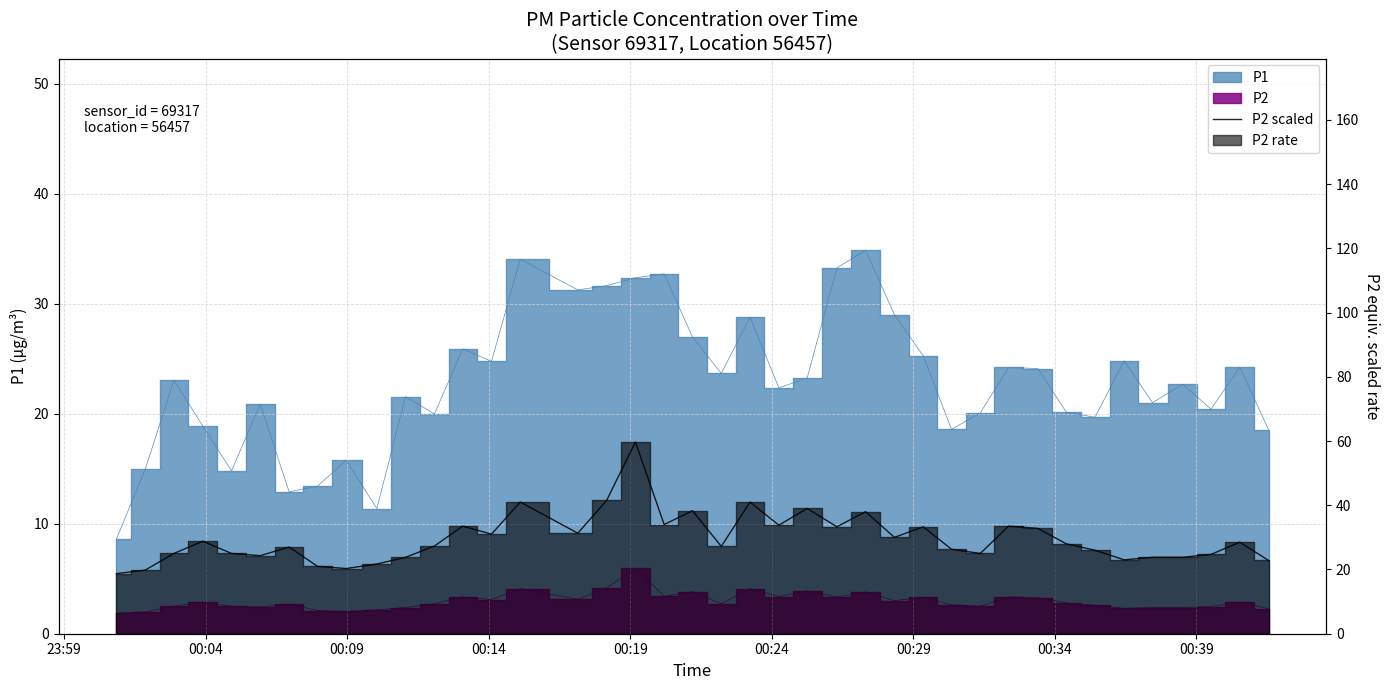

How many points are lower than both their immediate neighbors (excluding endpoints)?

11